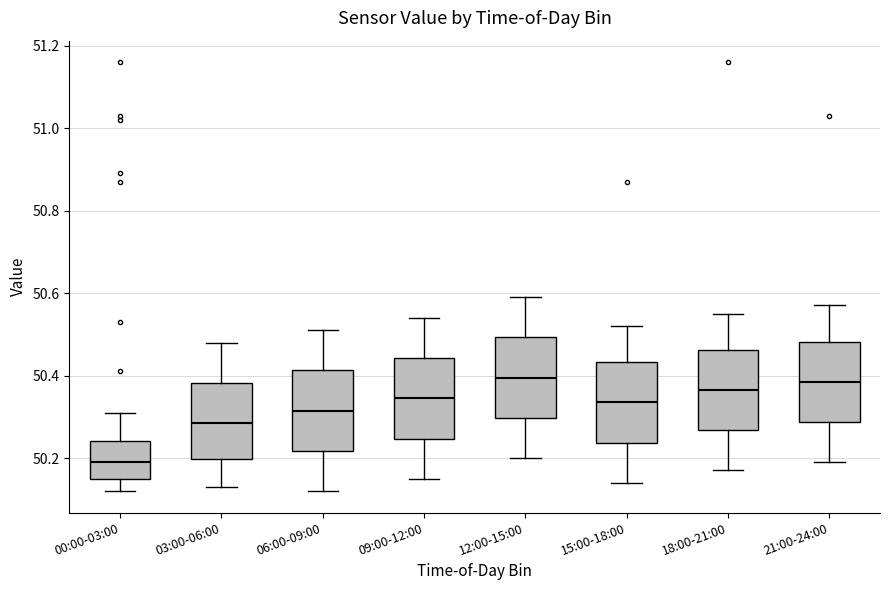

Which box's median line is the lowest?

00:00-03:00